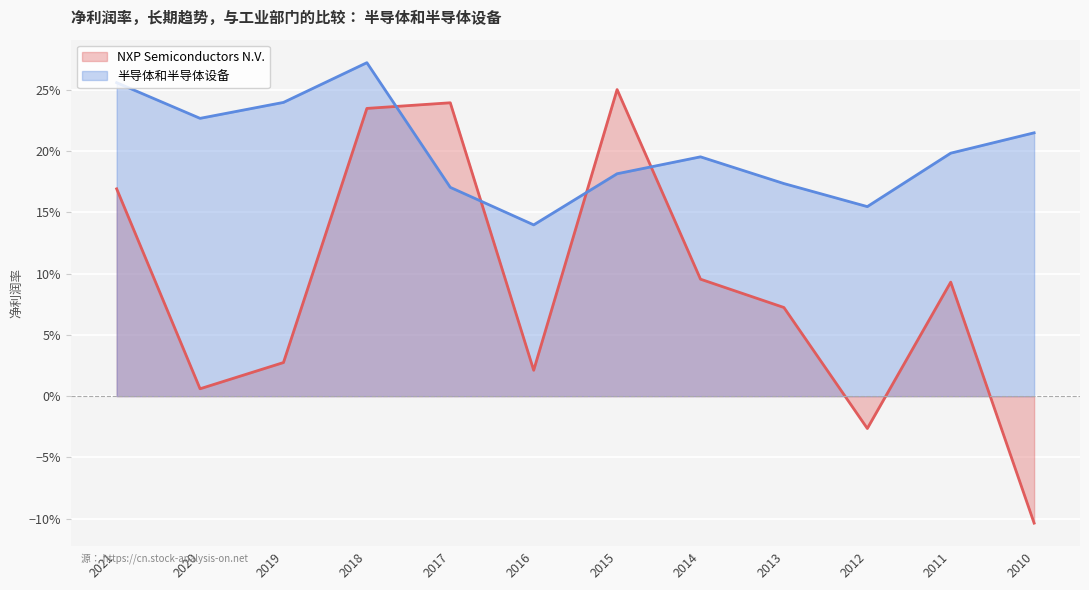

At how many categories does at least one series exceed 0?

12